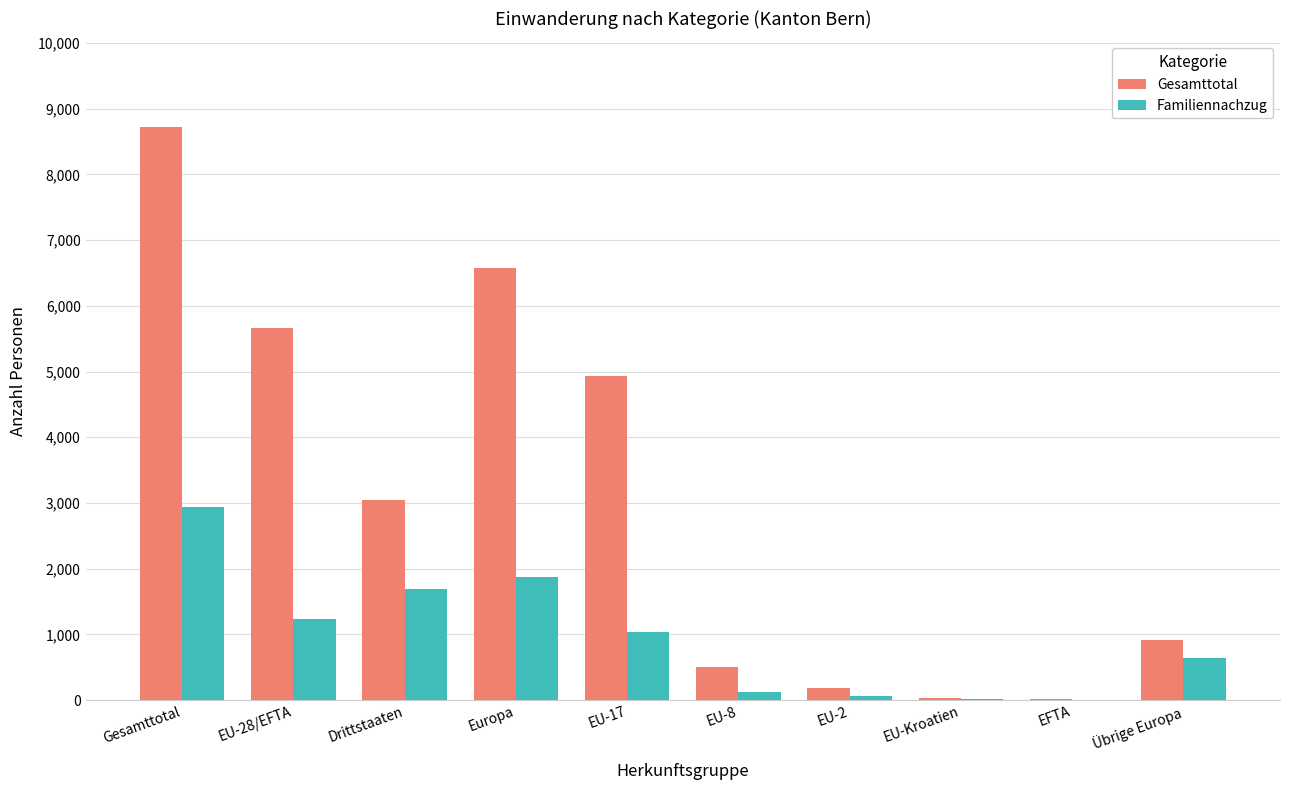

Count the number of categories in the chart.

10